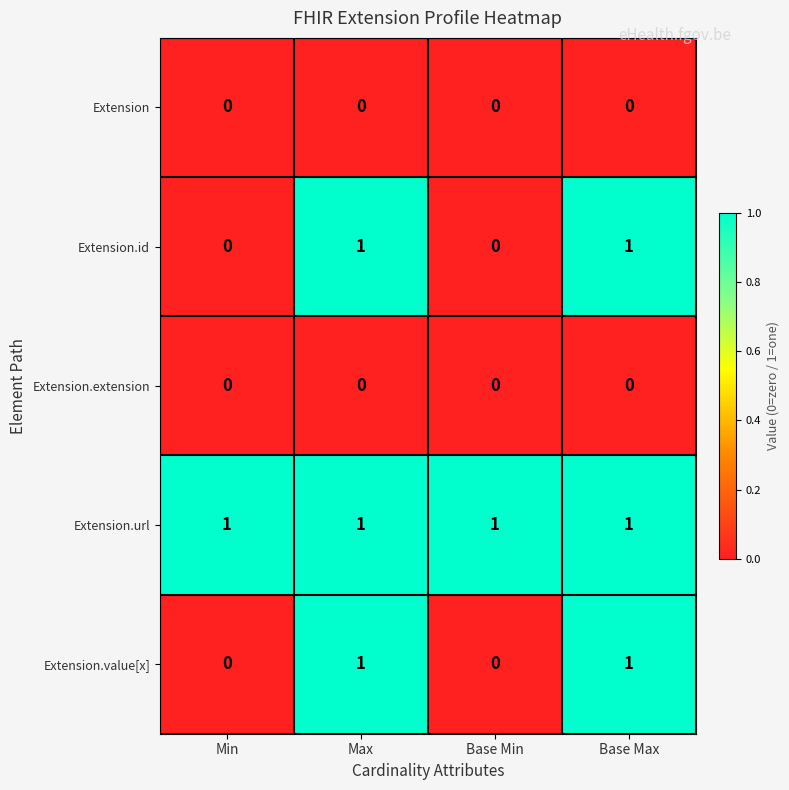

What is the total value across all series at Base Max?

3